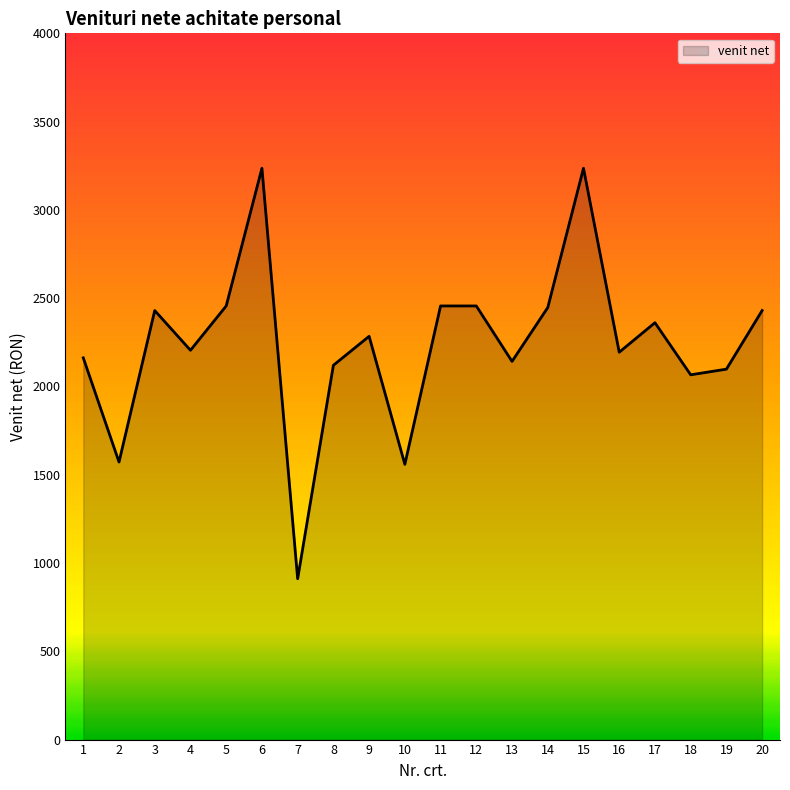

What is the difference between the maximum and minimum values?

2325